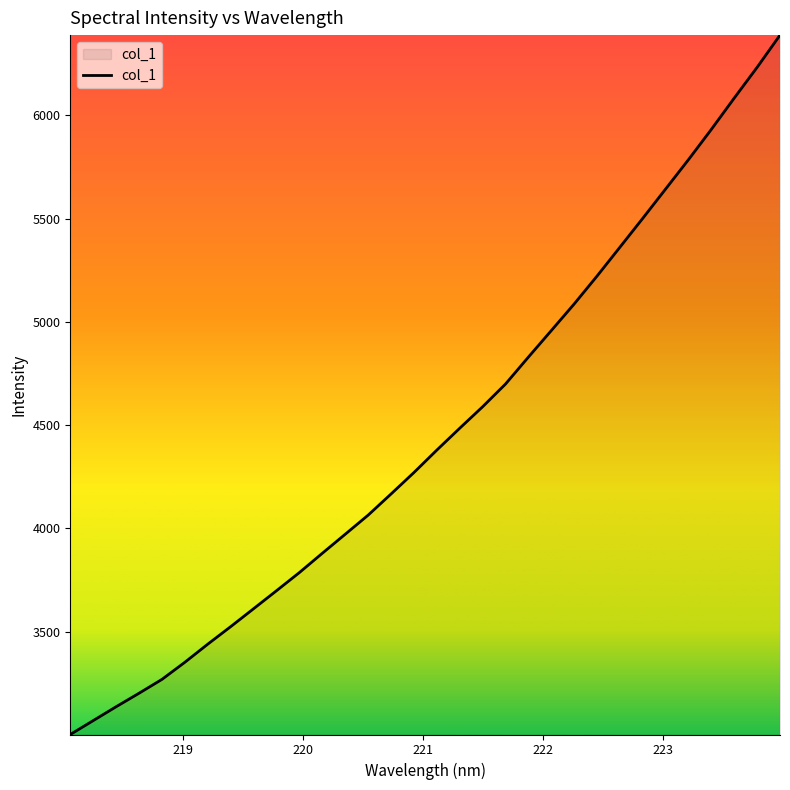

What is the greatest value displayed?

6388.1